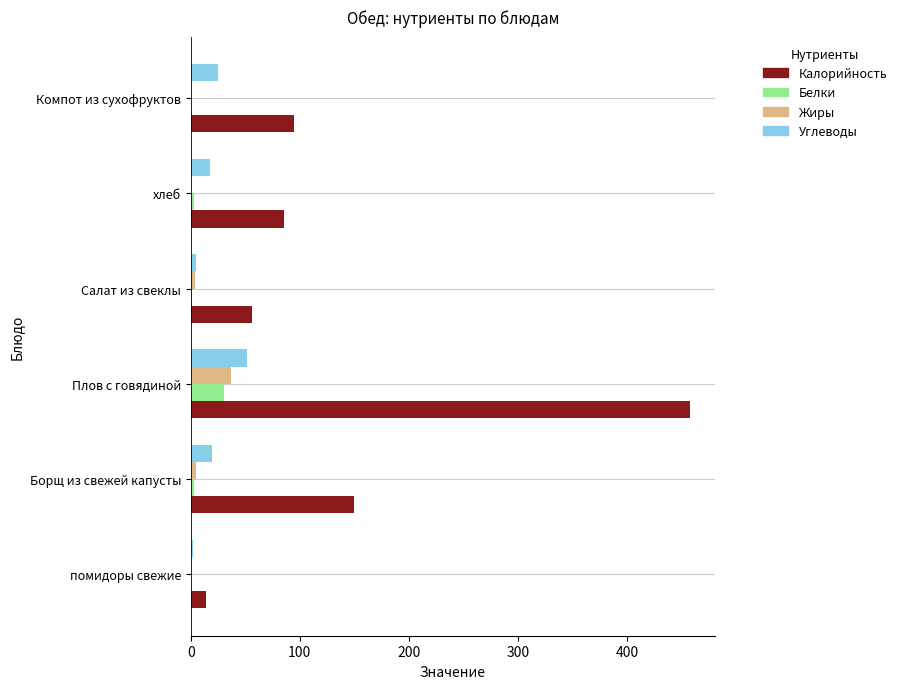

Which series has the largest total across all categories?

Калорийность